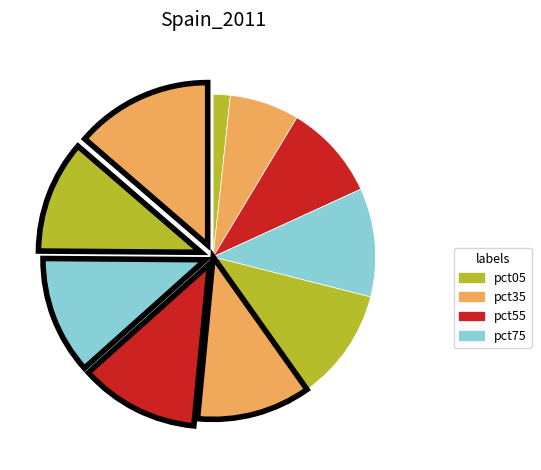

What is the smallest slice in the pie chart?

pct05